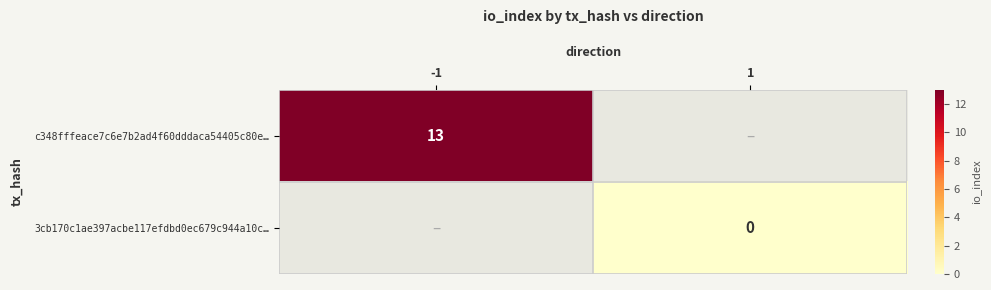

Rank the series at 1 from highest to lowest value.

c348fffeace7c6e7b2ad4f60dddaca54405c80e…, 3cb170c1ae397acbe117efdbd0ec679c944a10c…